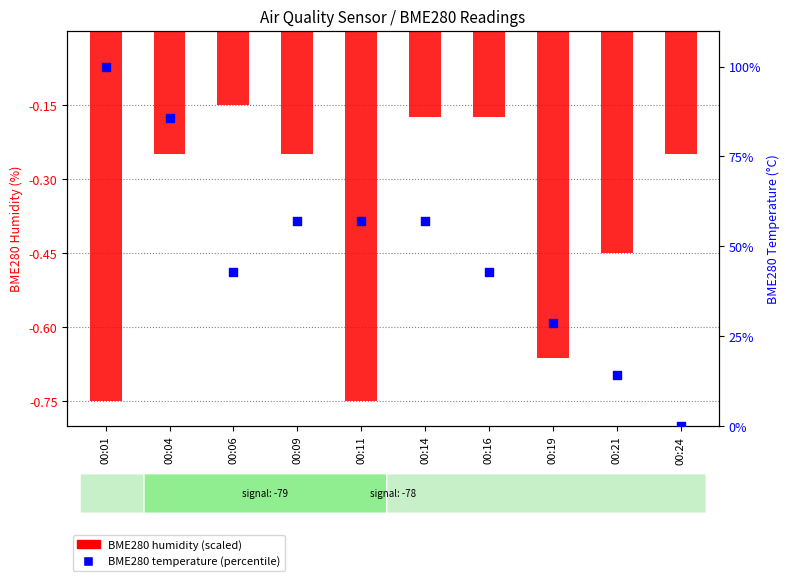

What are all the series names shown in the legend?

BME280 humidity (scaled), BME280 temperature (percentile)